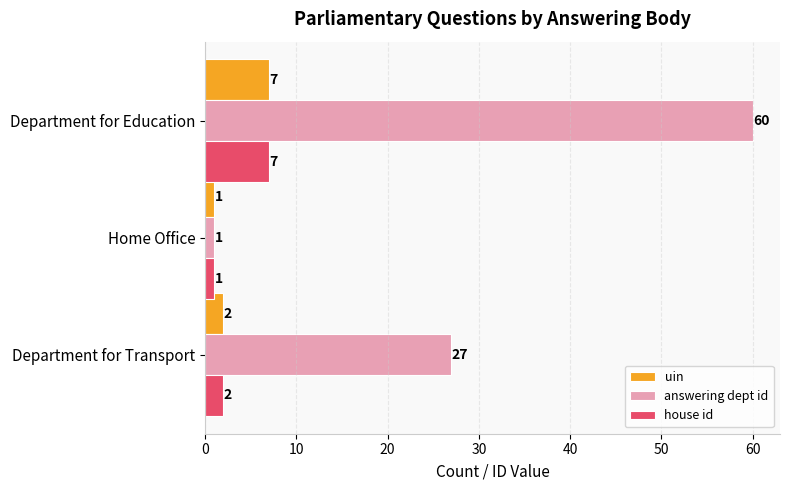

At which label is house id closest to 4?

Department for Transport